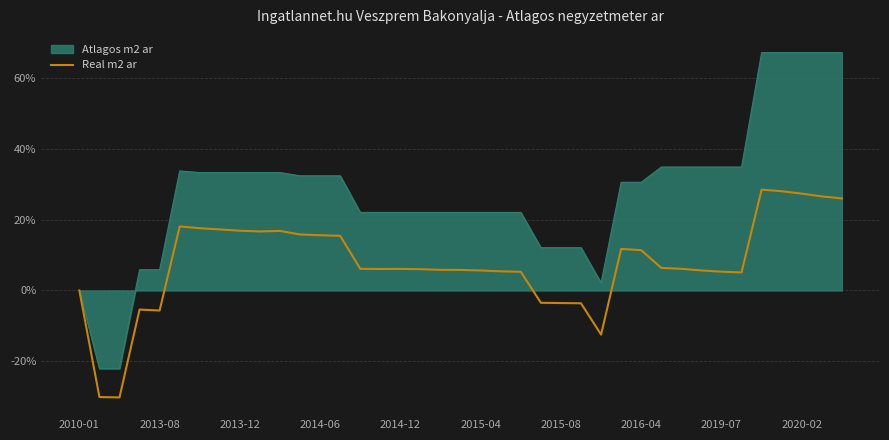

Which series has the widest spread of values?

Atlagos m2 ar